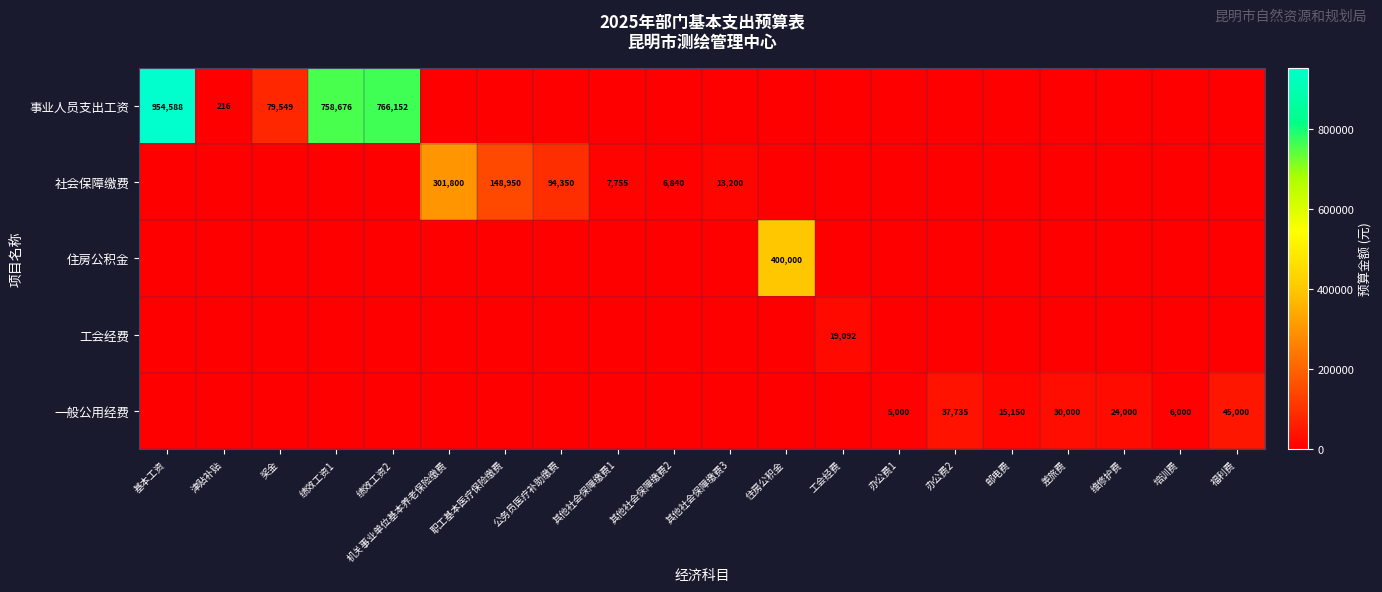

Rank the categories by 工会经费 value from highest to lowest.

工会经费, 基本工资, 津贴补贴, 奖金, 绩效工资1, 绩效工资2, 机关事业单位基本养老保险缴费, 职工基本医疗保险缴费, 公务员医疗补助缴费, 其他社会保障缴费1, 其他社会保障缴费2, 其他社会保障缴费3, 住房公积金, 办公费1, 办公费2, 邮电费, 差旅费, 维修护费, 培训费, 福利费